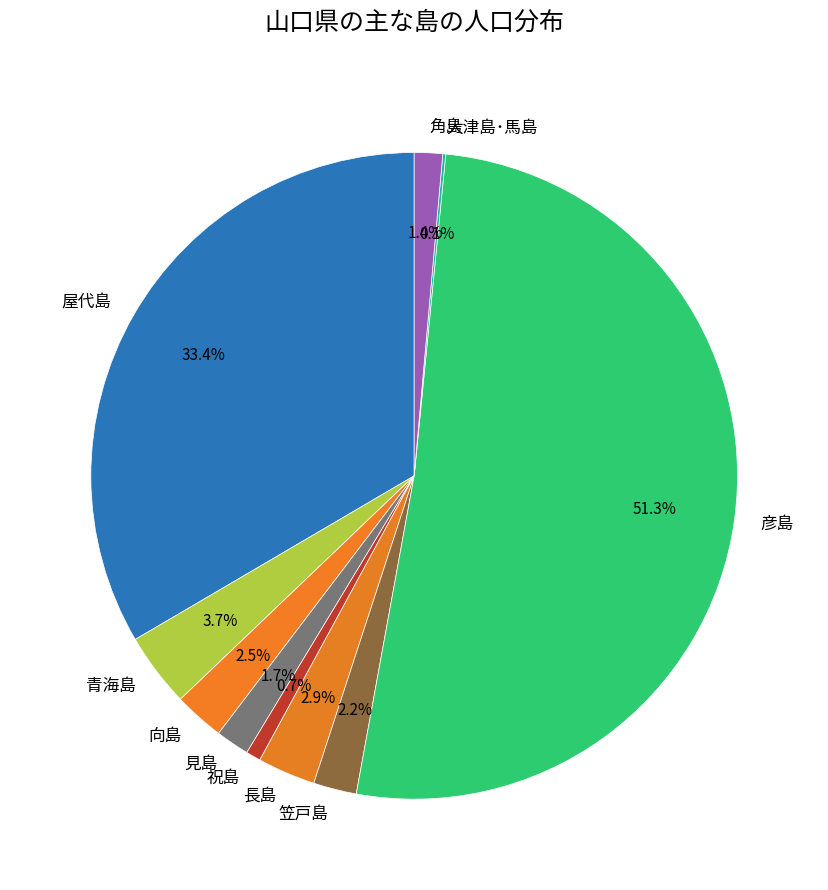

Which slice represents more than half of the pie?

彦島